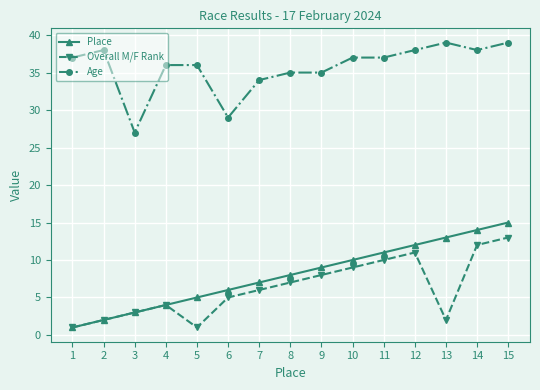

True or false: Age has a value of 50 at 4.

False